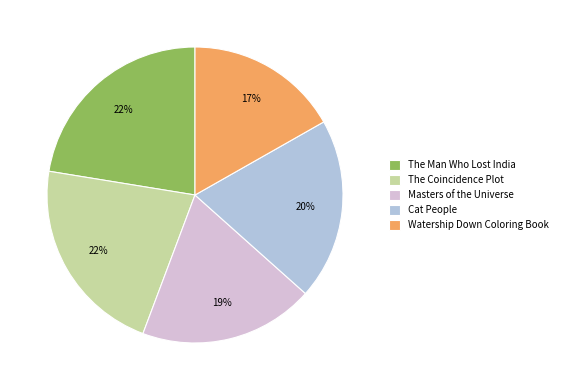

To the nearest percent, what percentage of the pie is The Man Who Lost India?

22%